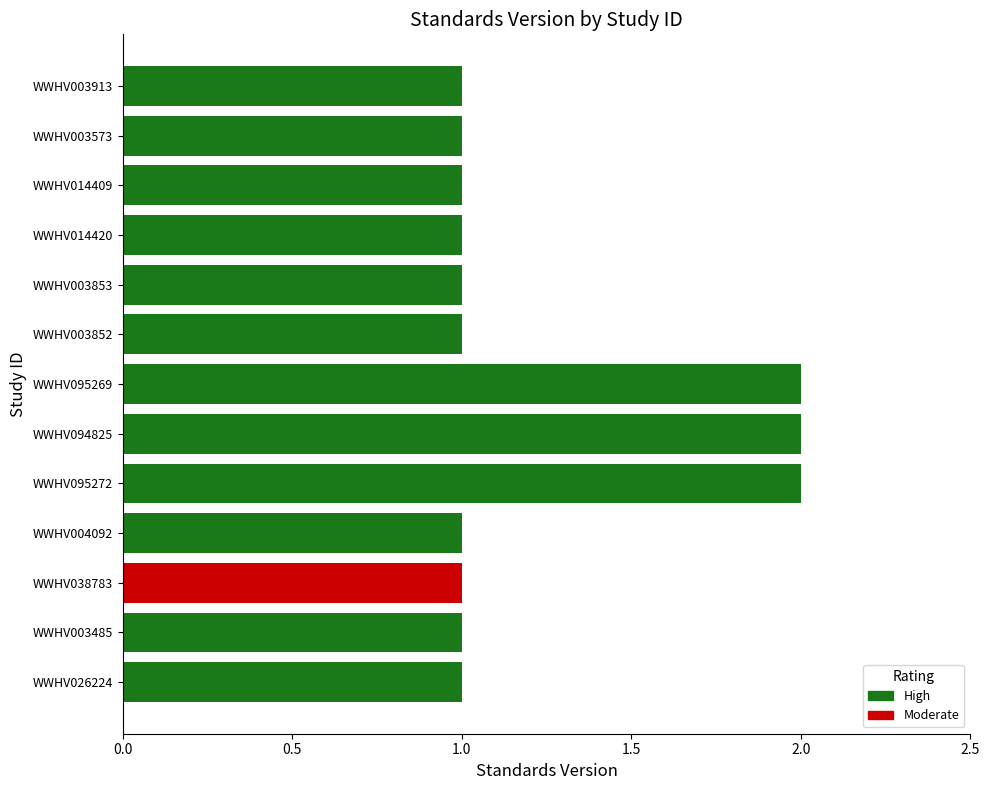

How many data points does each series have?

13